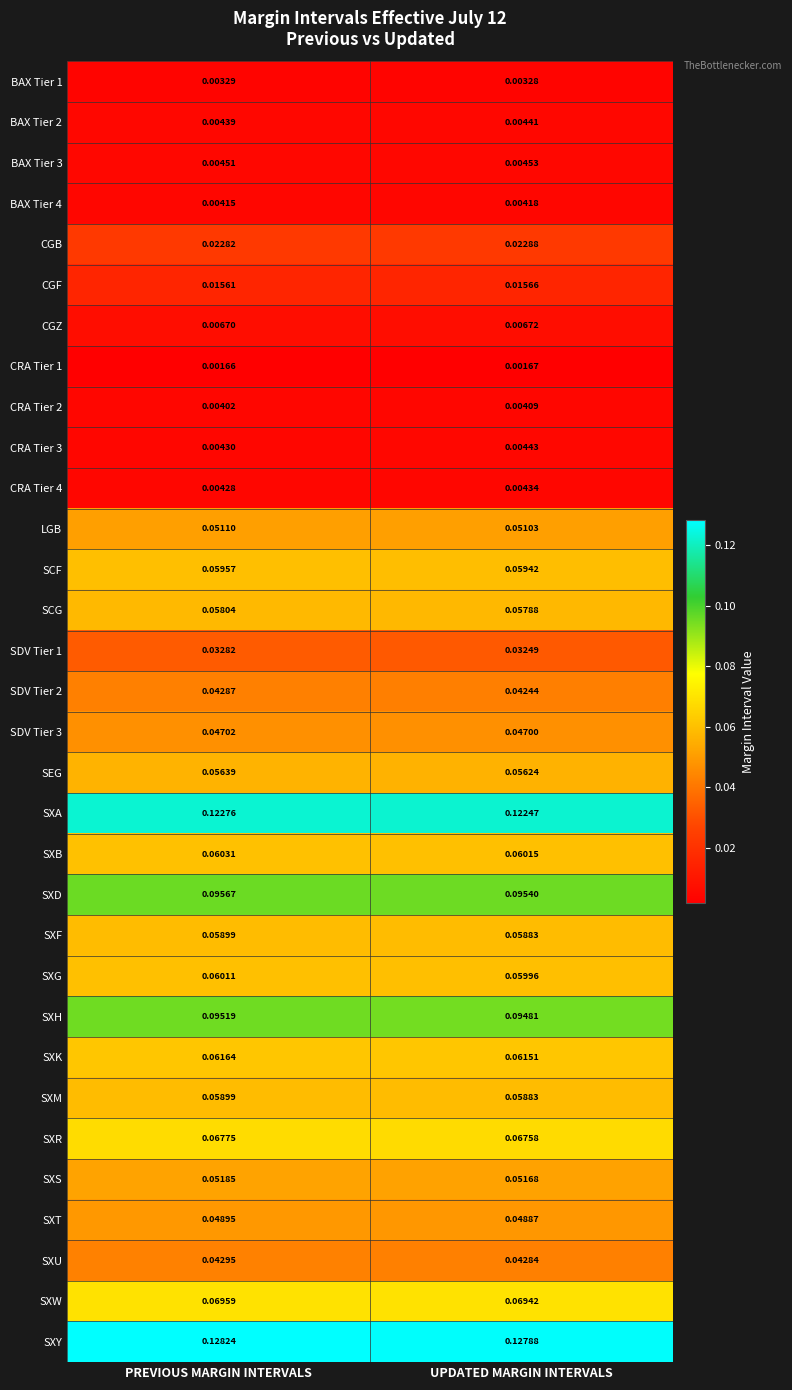

How many distinct data groups are displayed?

32